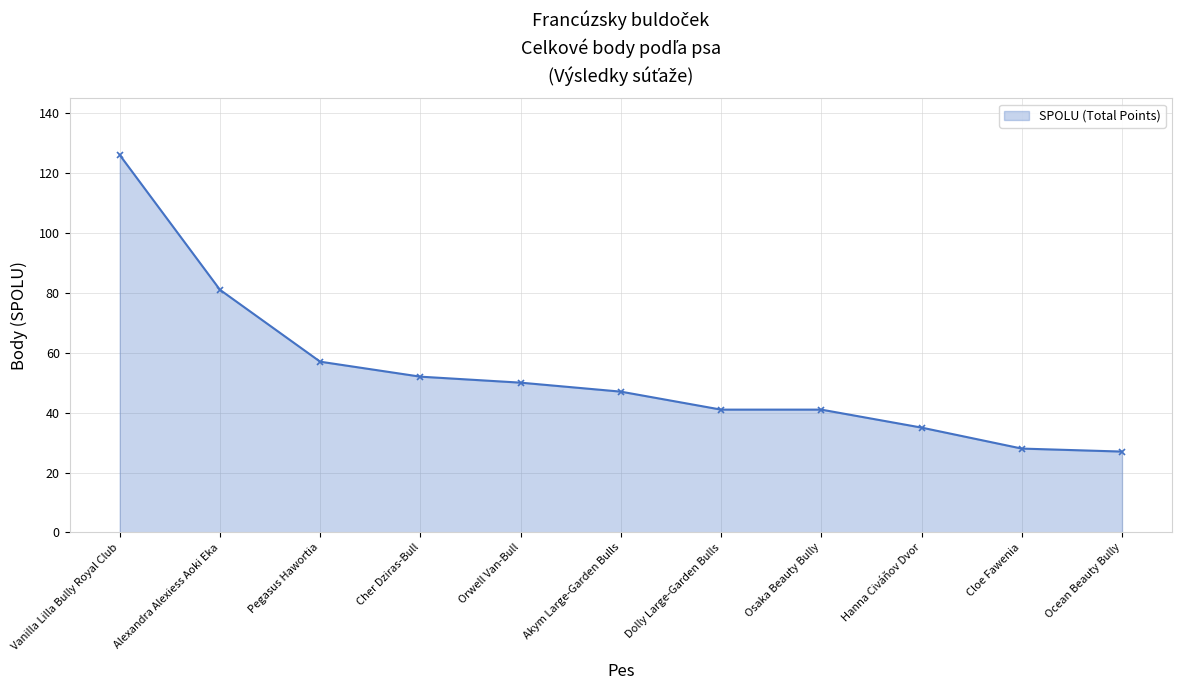

Does the chart display data point markers on the line(s)?

Yes